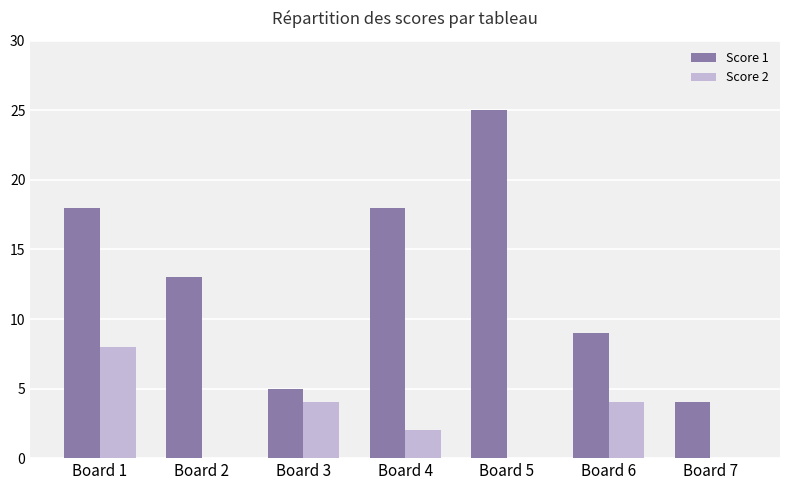

How many Score 2 values are between 0 and 4?

6